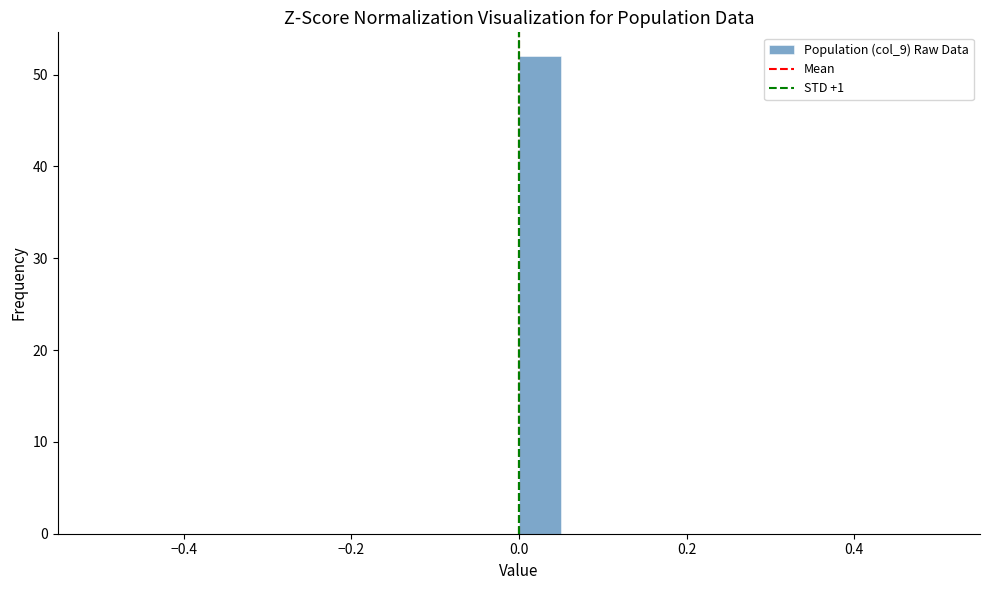

Around what value on the x-axis is the tallest bar? Give the approximate position of its centre, as read against the axis.

0.02